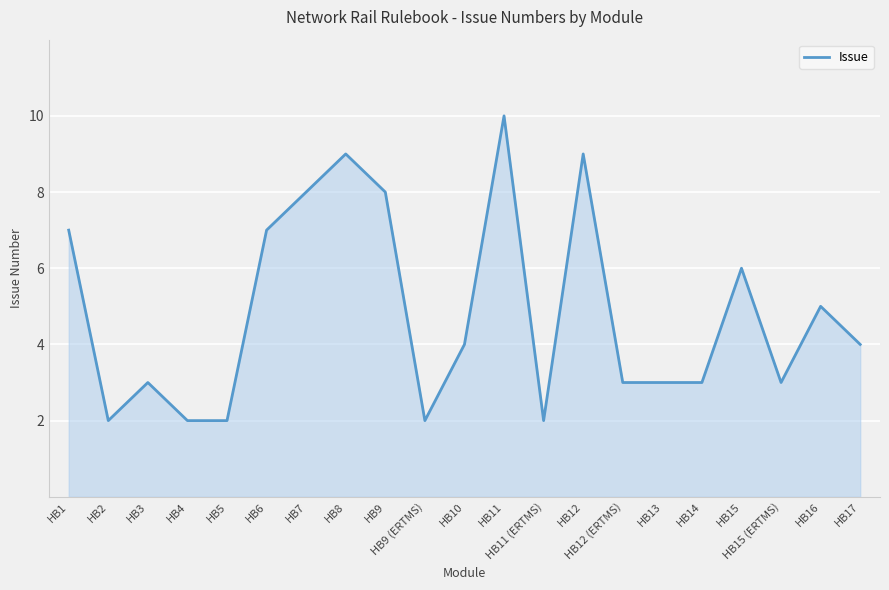

Where is the first local maximum?

HB3